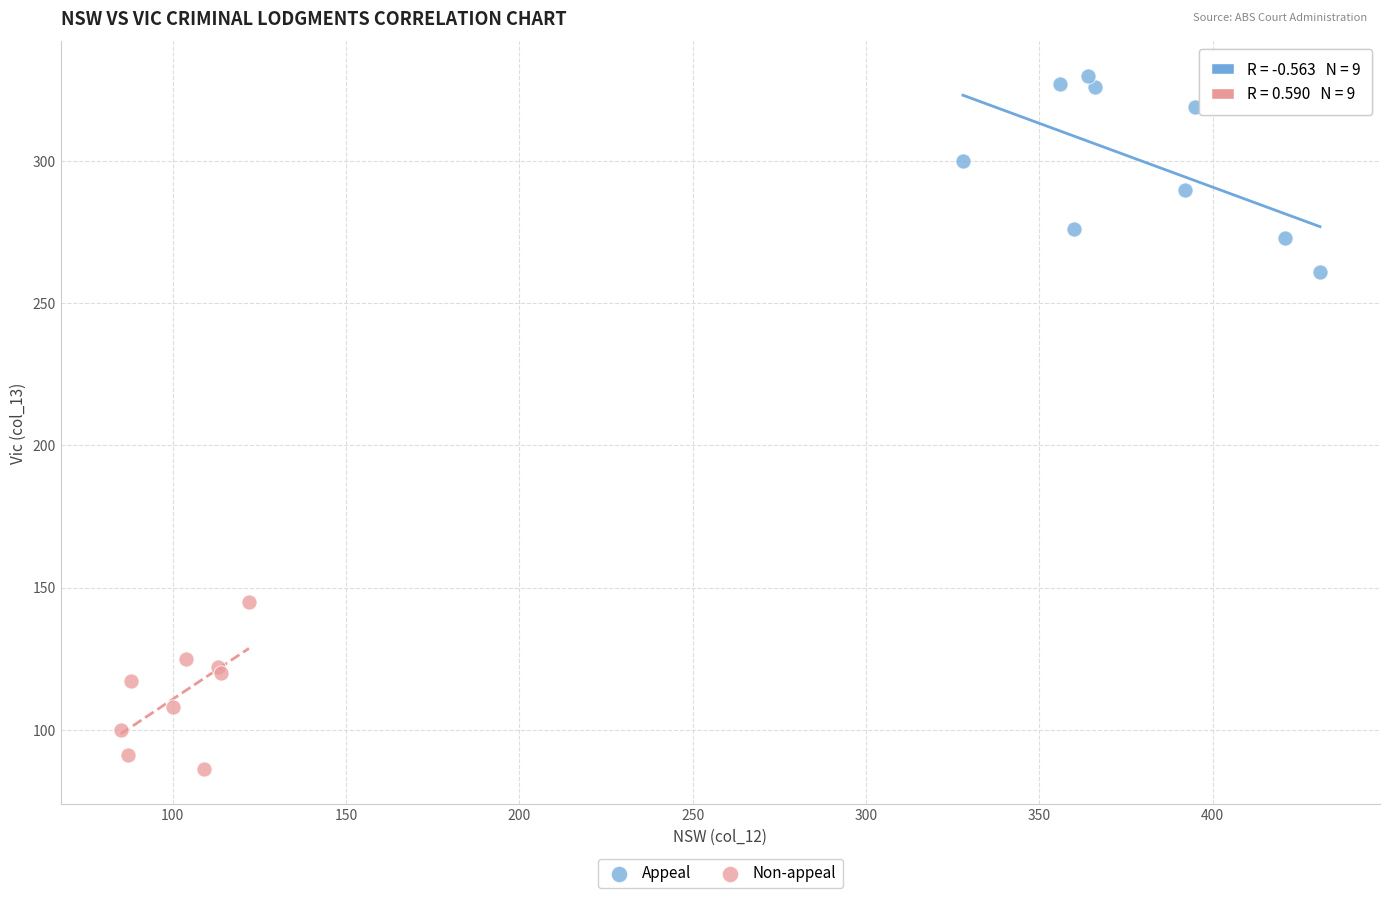

Which series reaches the maximum Y coordinate?

Appeal